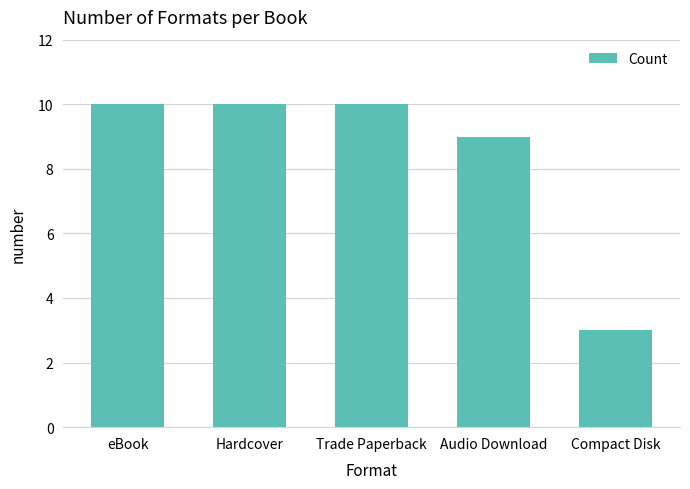

Count the number of categories in the chart.

5